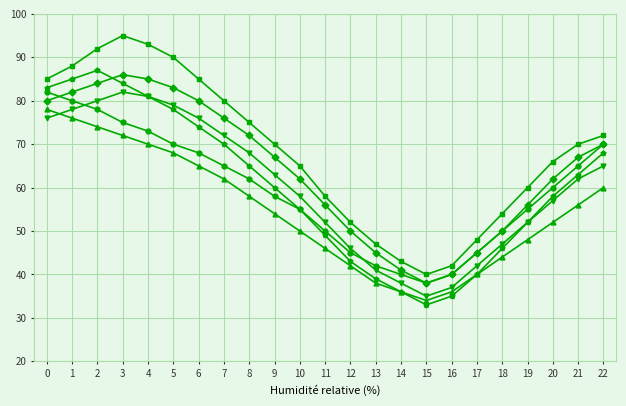

How many data points does each series have?

23